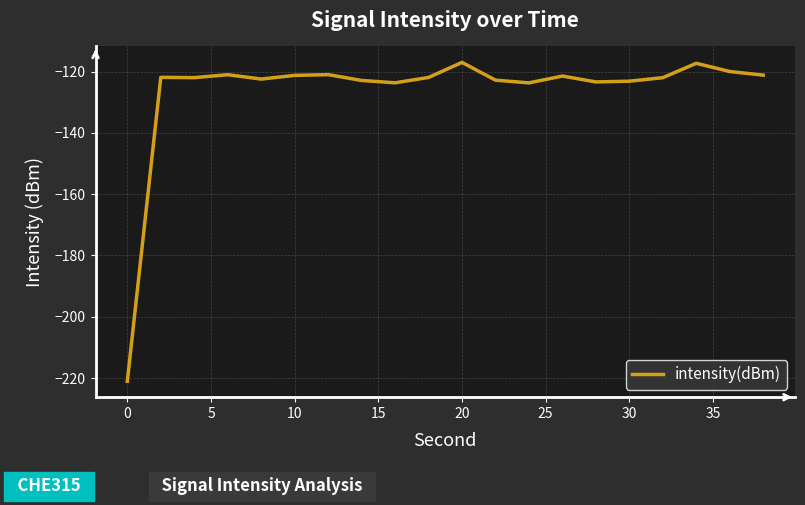

What is the difference between the maximum and minimum values?

104.0